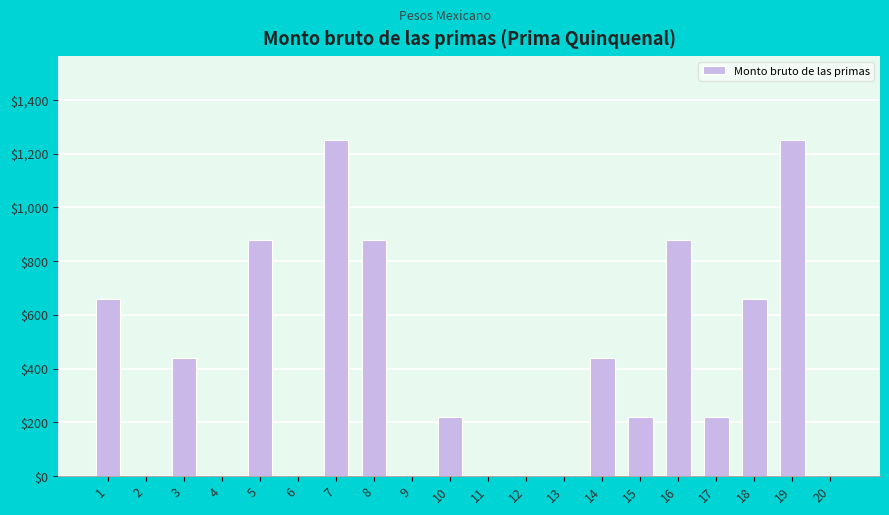

What is the greatest value displayed?

1250